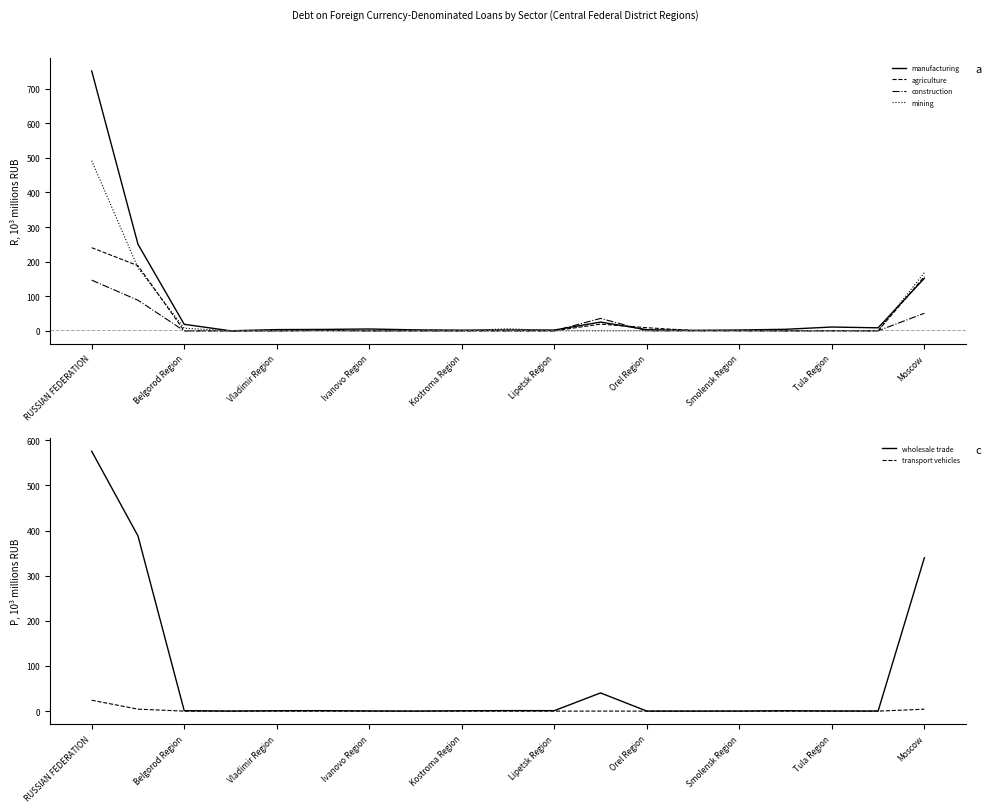

What is the approximate value of manufacturing at RUSSIAN FEDERATION?

751.5